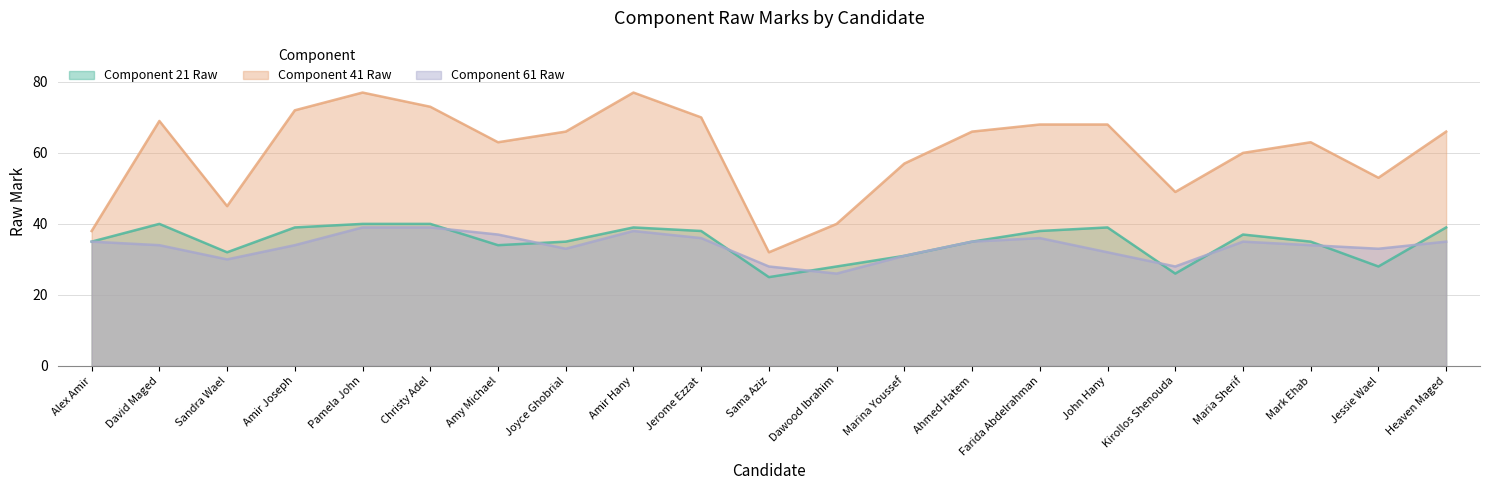

Rank the series at John Hany from highest to lowest value.

Component 41 Raw, Component 21 Raw, Component 61 Raw